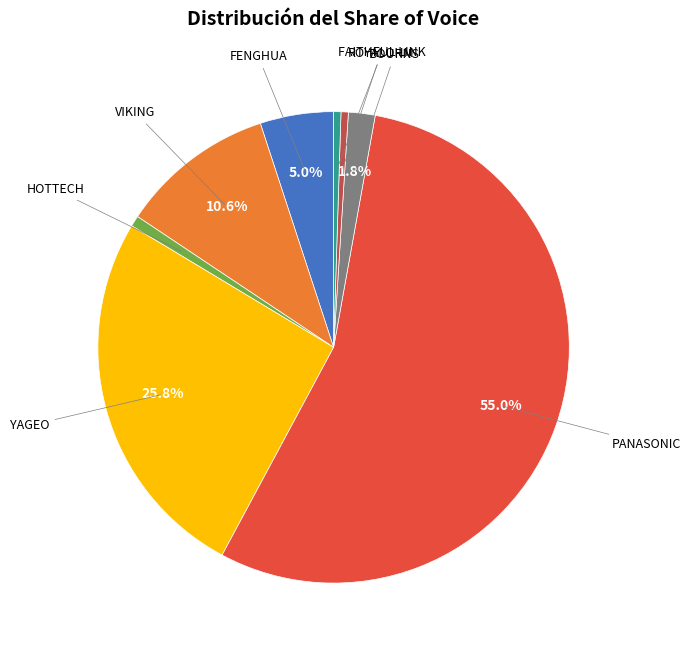

Count the number of slices in the pie.

8